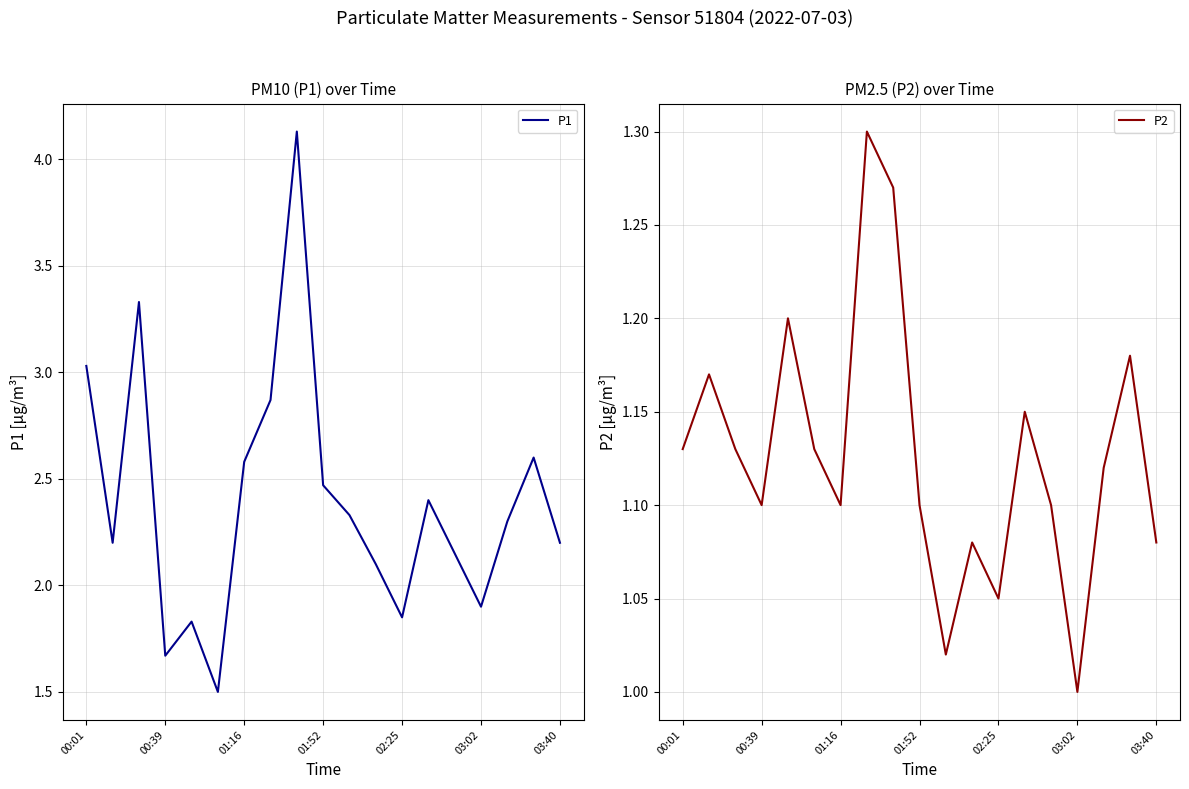

The value of P1 at 01:16 is 1.0. True or false?

False